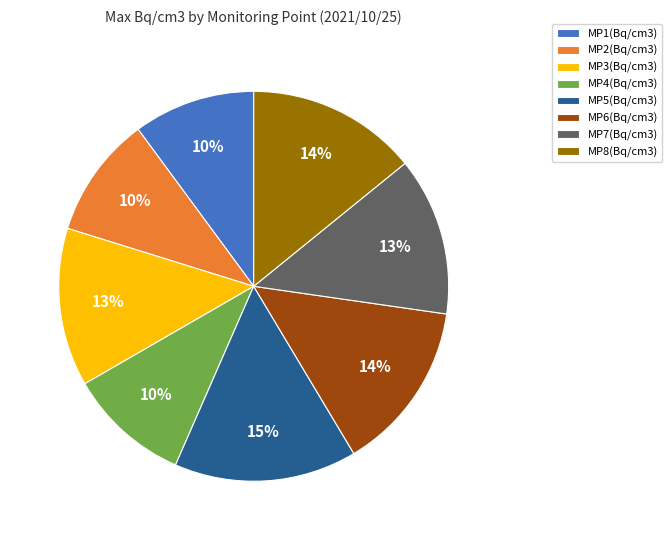

Is MP5(Bq/cm3) the majority of the pie?

No